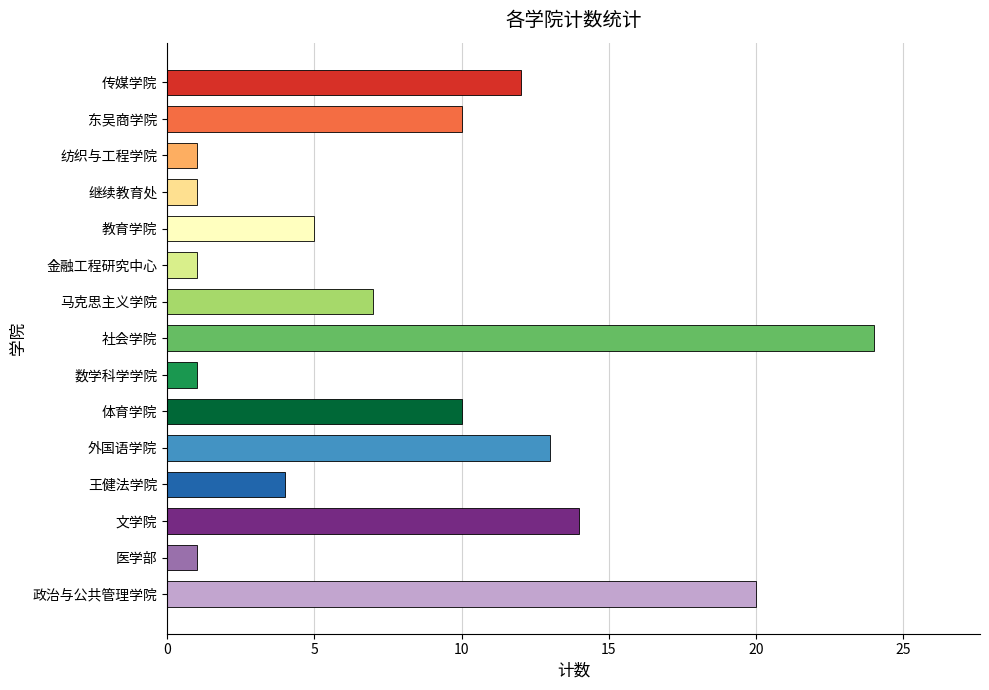

Reading bottom to top, transcribe all the data shown in this chart.

20	1	14	4	13	10	1	24	7	1	5	1	1	10	12